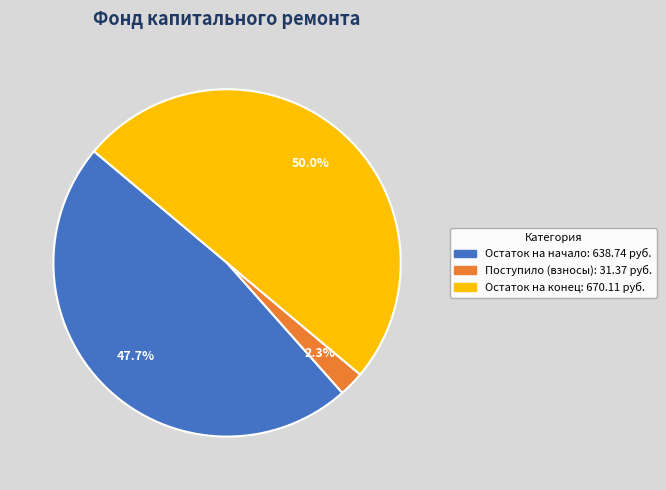

How many slices are in this pie chart?

3